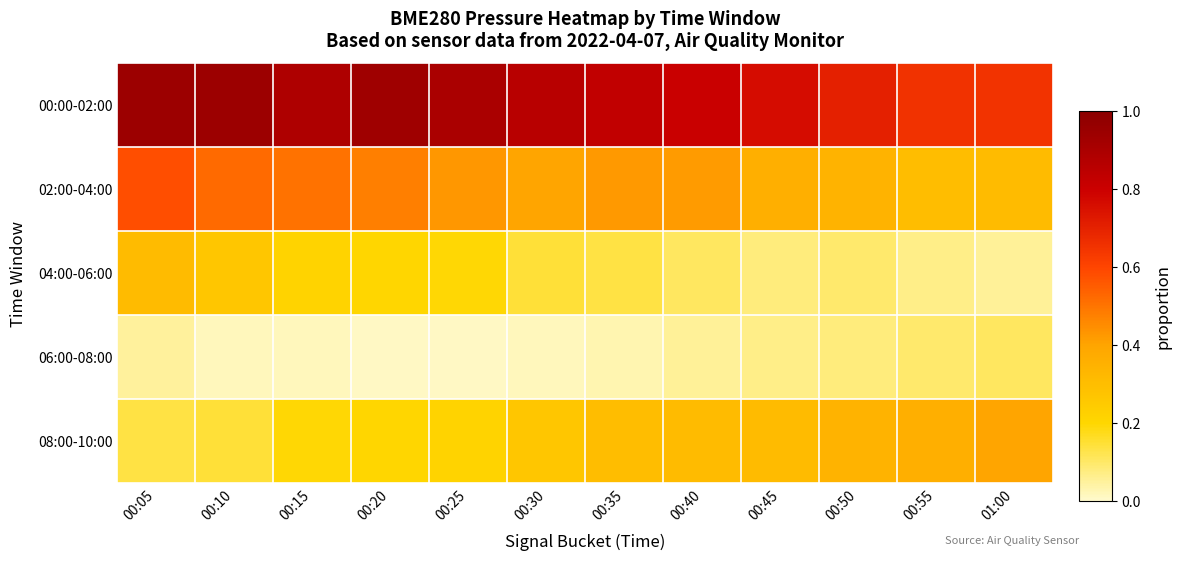

What is the difference between the highest and lowest values at 00:55?

0.6